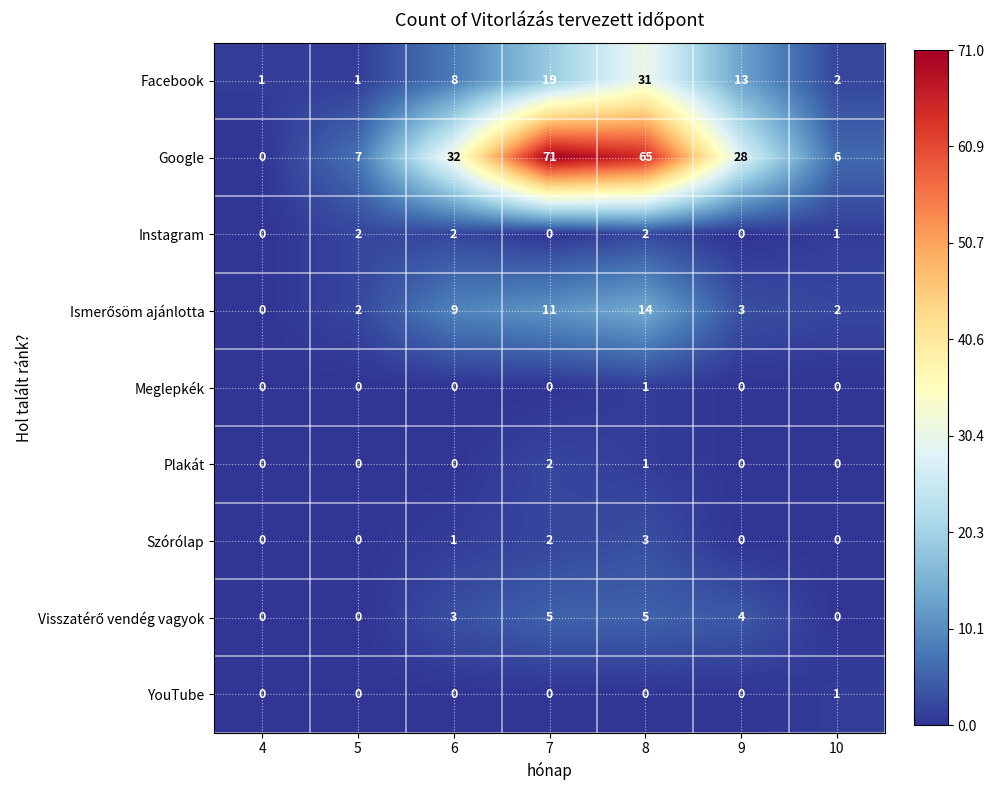

At which category is the sum across all series the highest?

8